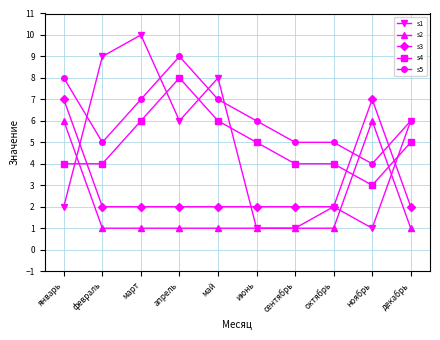

At which category does s5 reach its first local peak?

апрель